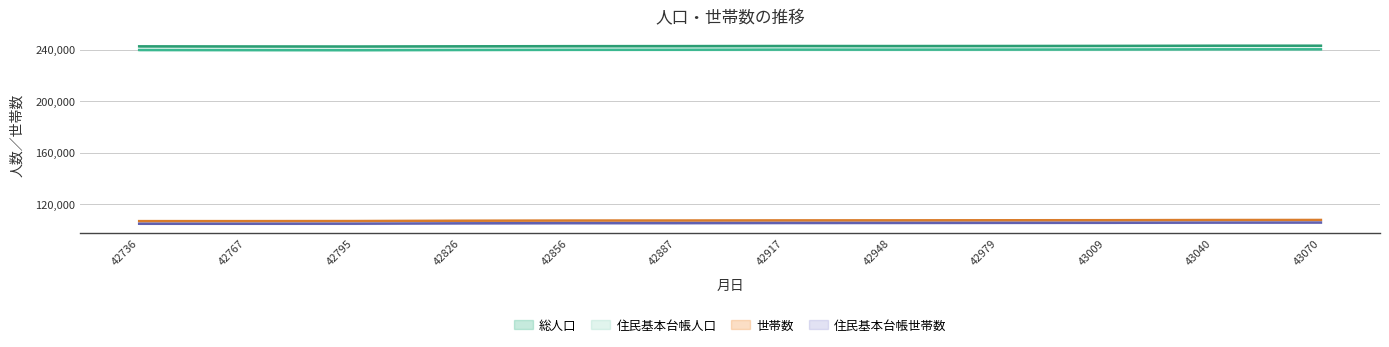

Reading left to right, transcribe all the data shown in this chart.

総人口: 242562	242485	242432	242587	242713	242755	242841	242802	242842	242921	243055	243059
住民基本台帳人口: 239742	239670	239604	239777	239894	239928	240032	240008	240055	240131	240245	240268
世帯数: 106745	106745	106801	107050	107194	107227	107319	107351	107410	107456	107601	107648
住民基本台帳世帯数: 104707	104710	104754	105025	105160	105189	105295	105338	105400	105445	105578	105638